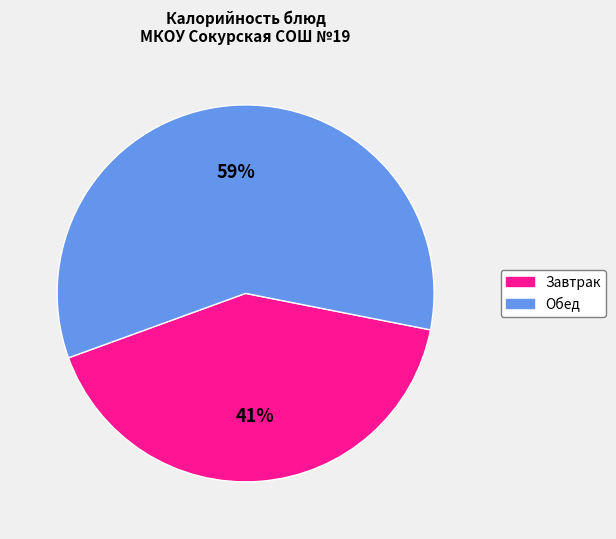

To the nearest percent, what is the average slice percentage?

50%